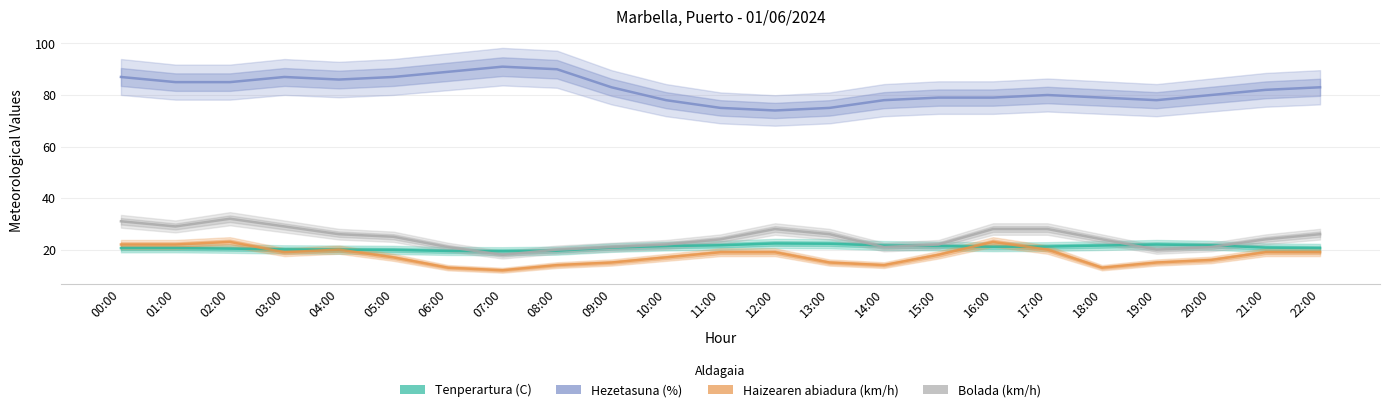

Does the chart have visible grid lines?

Yes